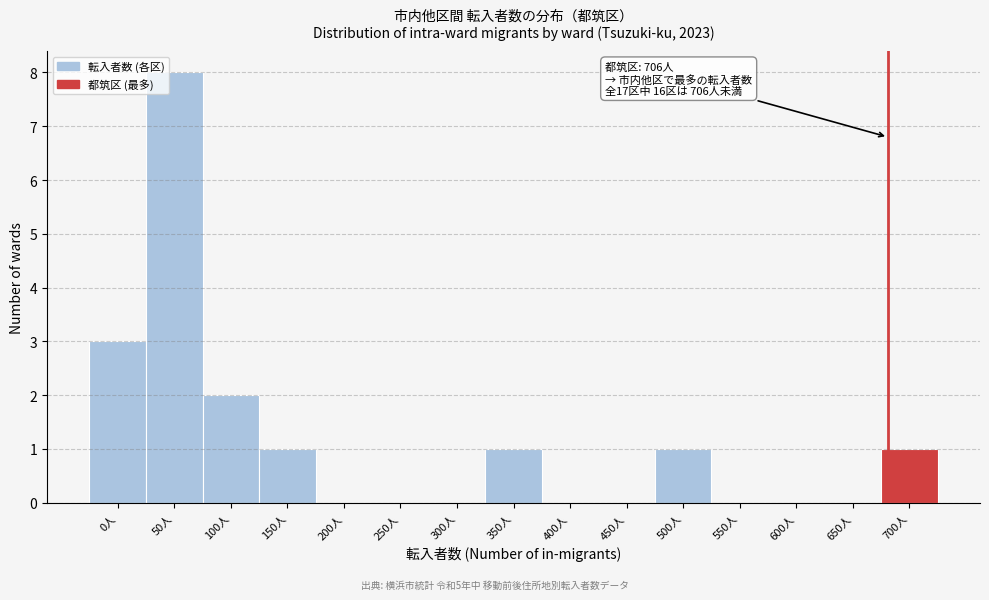

Reading left to right, list all the values displayed in this chart.

0人=3	50人=8	100人=2	150人=1	200人=0	250人=0	300人=0	350人=1	400人=0	450人=0	500人=1	550人=0	600人=0	650人=0	700人=1